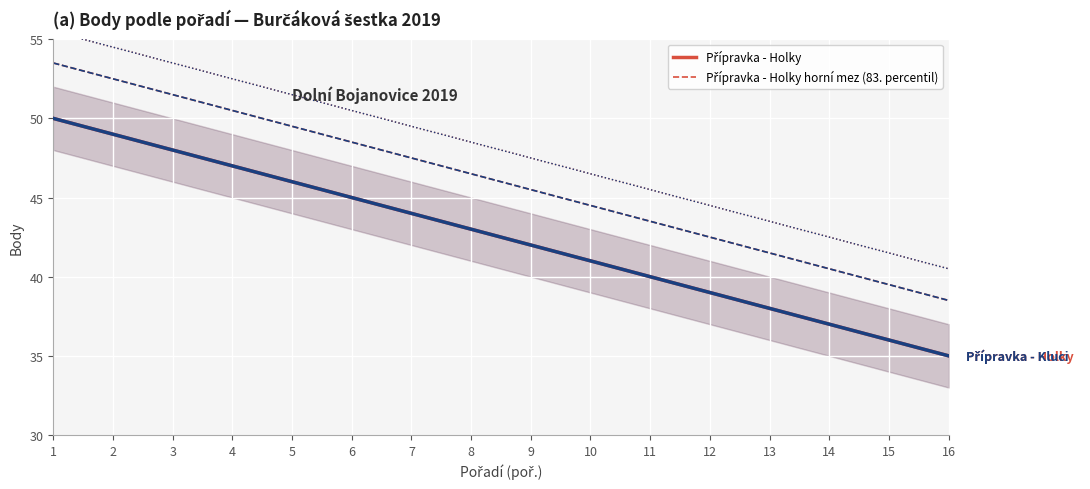

Which series changed the most between 6 and 11?

Přípravka - Holky